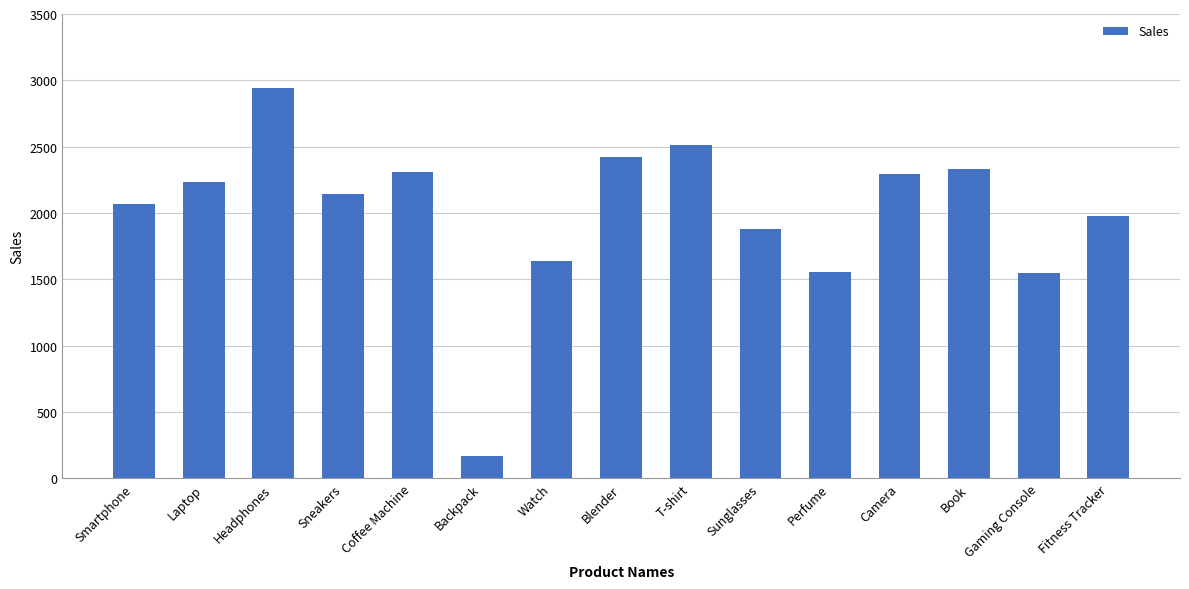

What is the difference between the second highest and second lowest values?

966